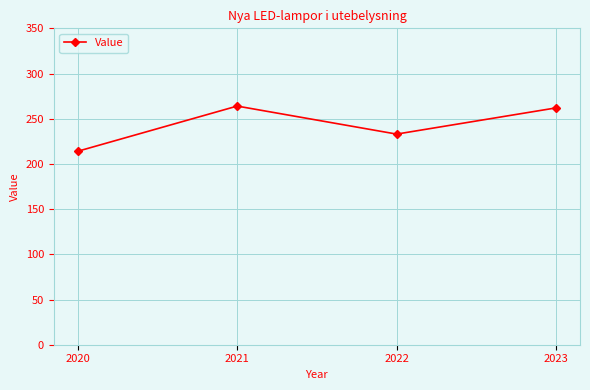

Reading left to right, extract all data points from this chart.

2020=214	2021=264	2022=233	2023=262